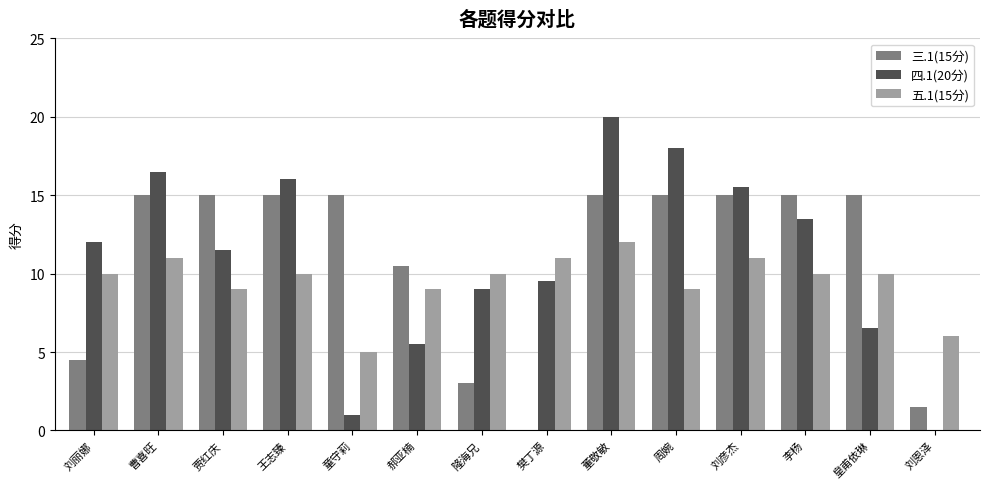

Between 王志臻 and 郝亚楠, which series saw the biggest shift?

四.1(20分)